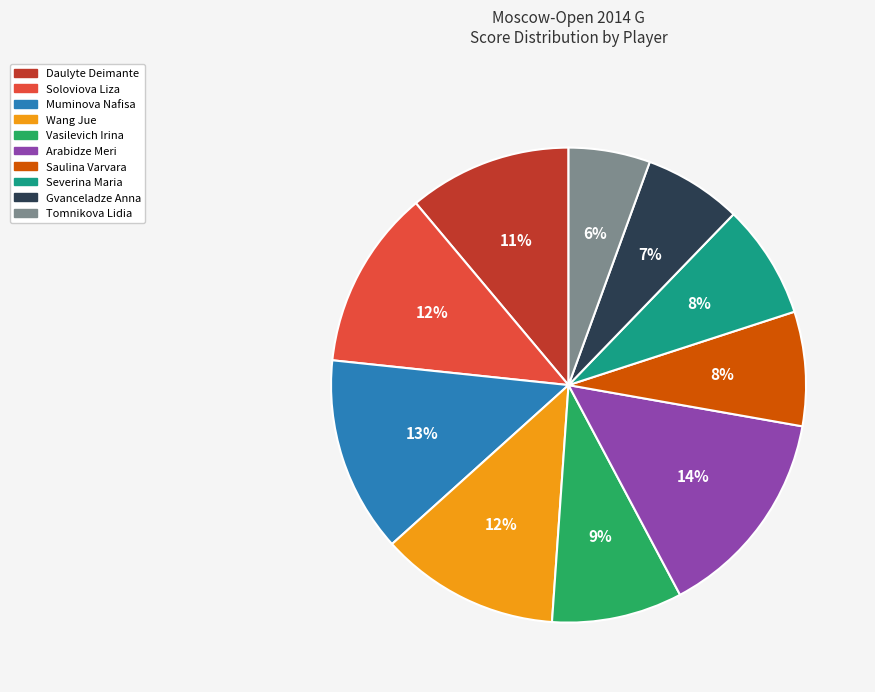

Combined, do Daulyte Deimante and Severina Maria account for over 50%?

No